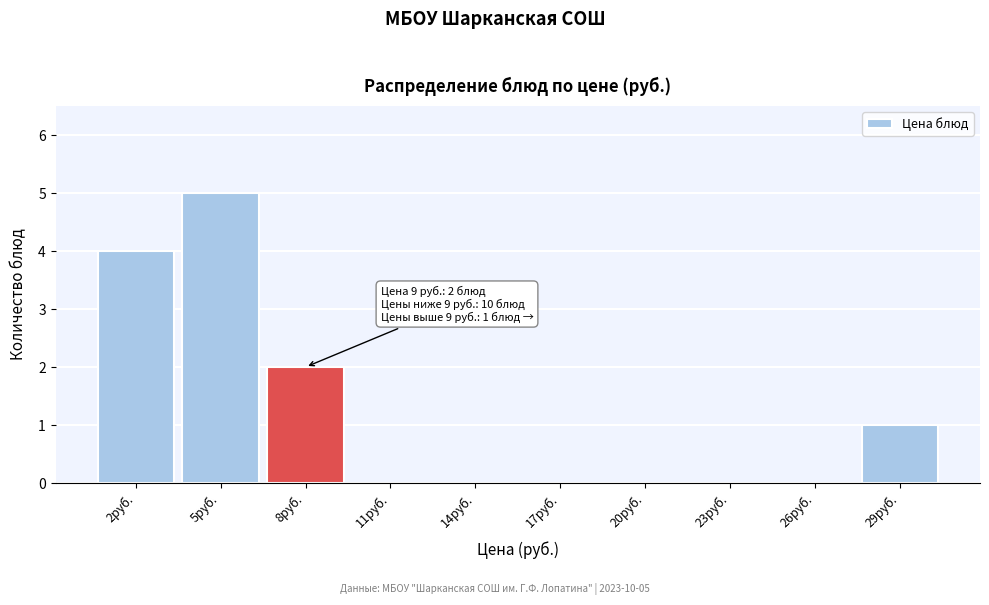

Reading right to left, list all the values displayed in this chart.

29руб.=1	26руб.=0	23руб.=0	20руб.=0	17руб.=0	14руб.=0	11руб.=0	8руб.=2	5руб.=5	2руб.=4